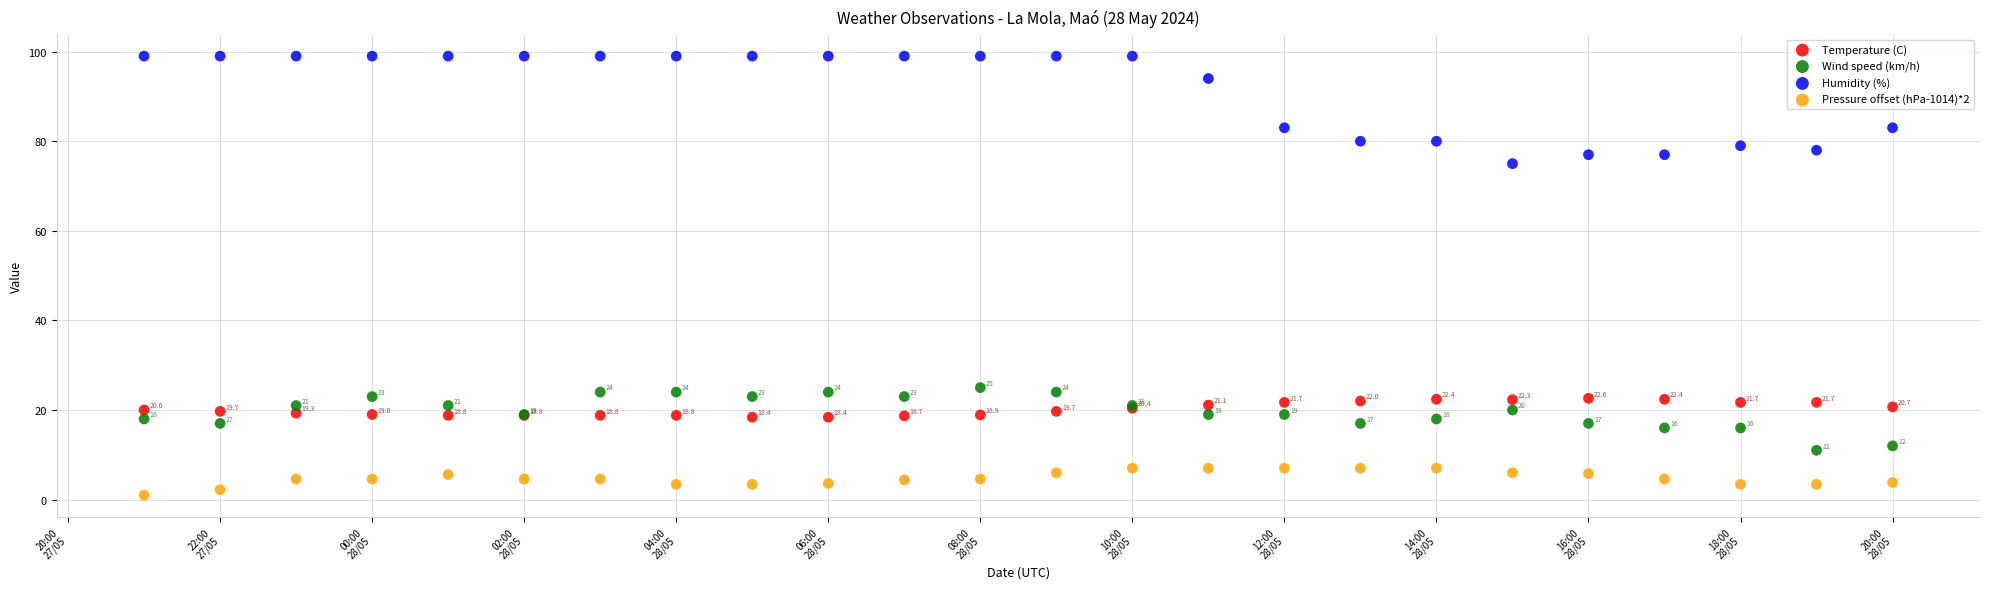

Which series contains the highest Y value?

Humidity (%)